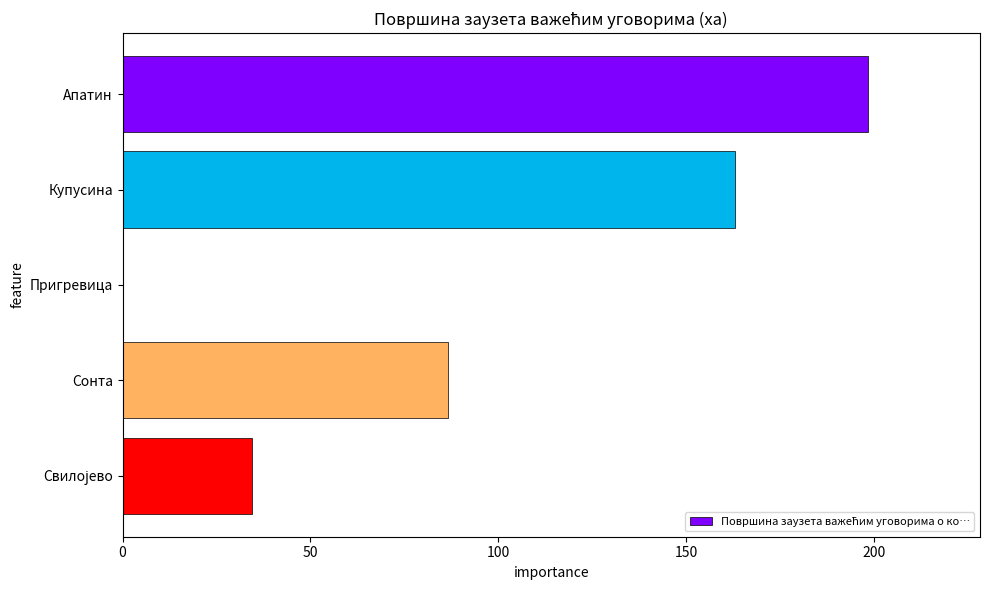

How many positive values are there?

4